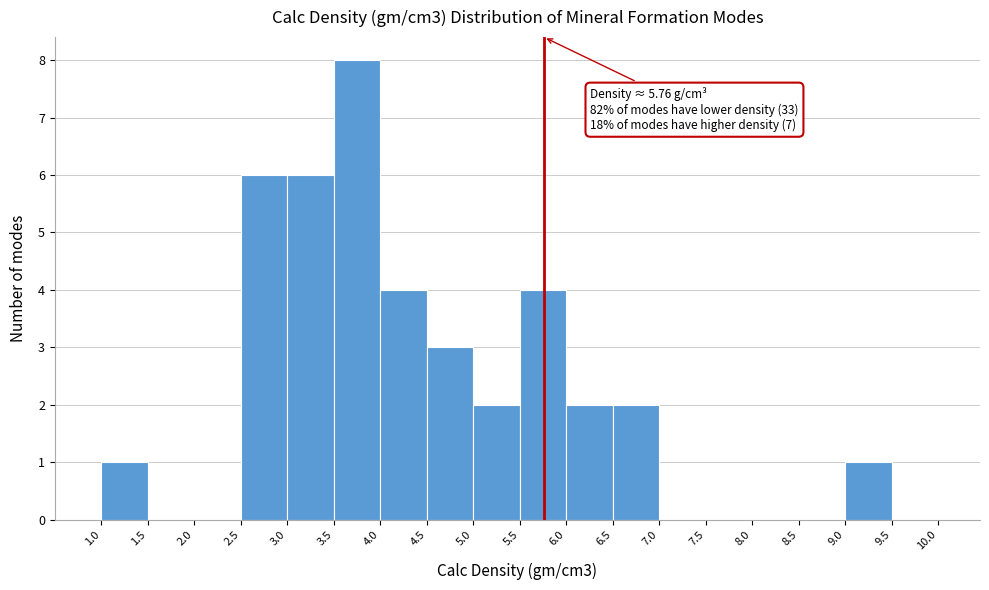

Over which range of the x-axis is the bar tallest?

3.5 to 4.0